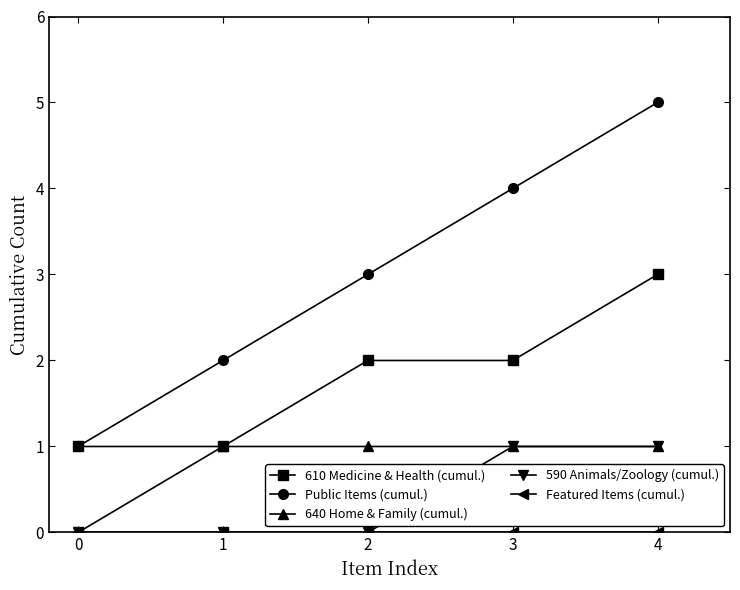

The 640 Home & Family (cumul.) series shows 1 at 3. True or false?

True